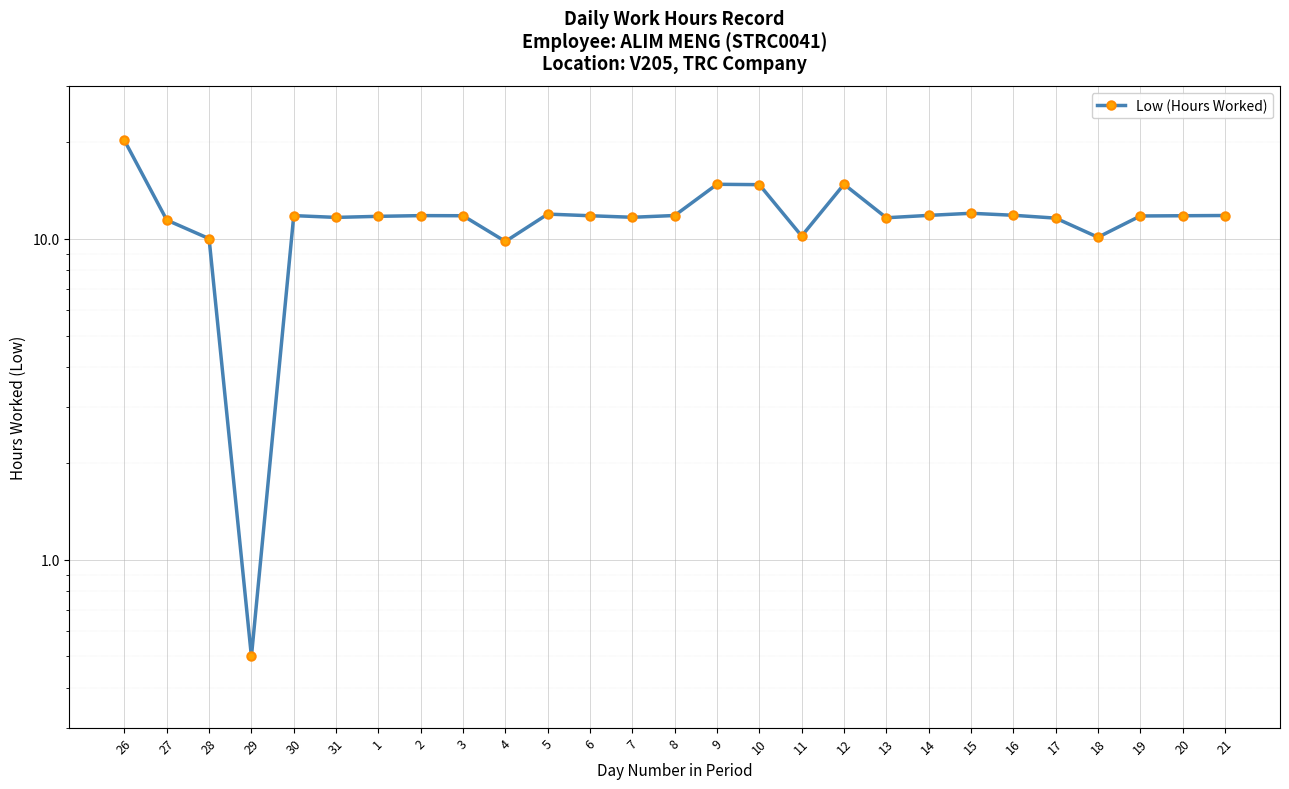

Where does the data first go above 11?

26